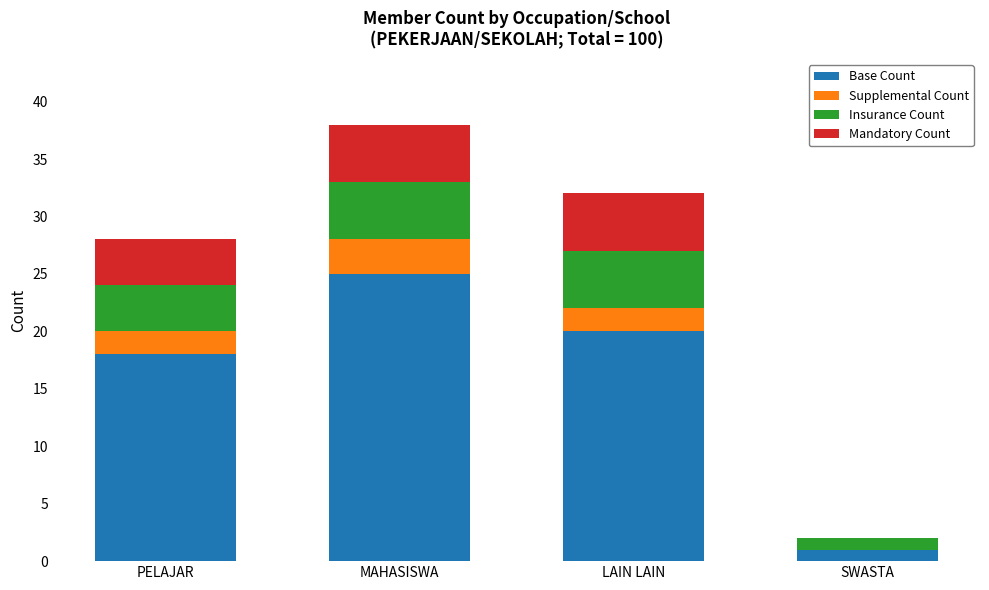

At which label does Base Count first exceed 20?

MAHASISWA